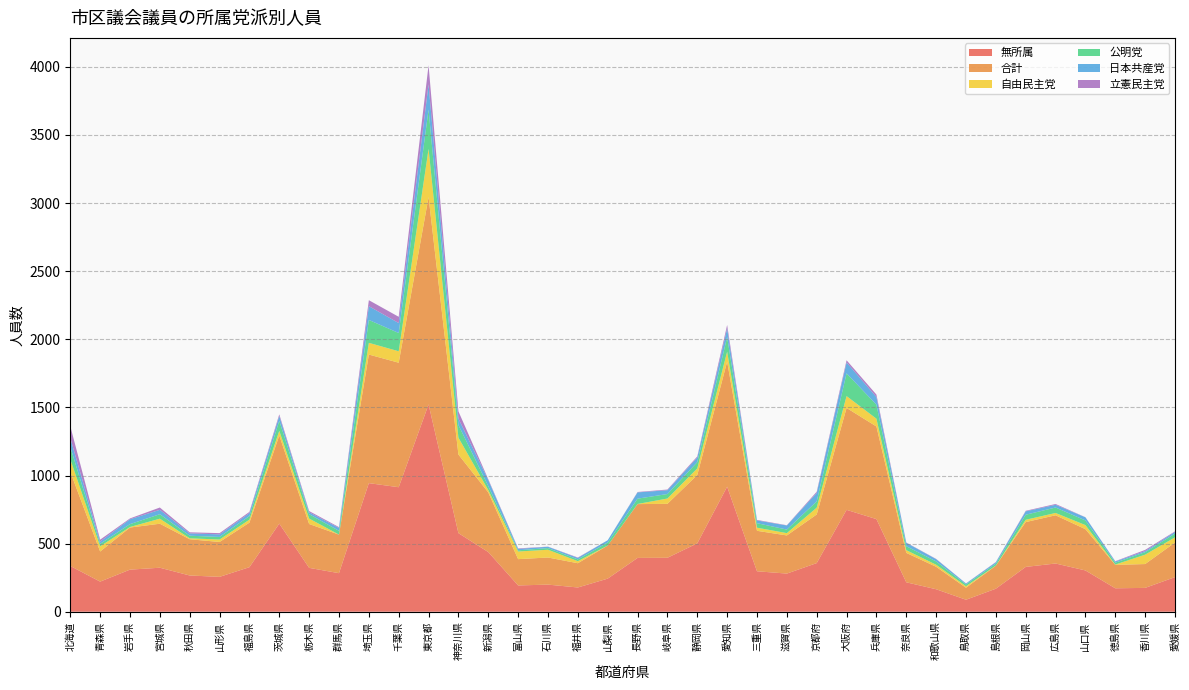

Reading right to left, transcribe all the data shown in this chart.

無所属: 愛媛県=254	香川県=175	徳島県=172	山口県=303	広島県=354	岡山県=329	島根県=169	鳥取県=88	和歌山県=165	奈良県=216	兵庫県=680	大阪府=748	京都府=357	滋賀県=280	三重県=297	愛知県=918	静岡県=502	岐阜県=396	長野県=395	山梨県=243	福井県=178	石川県=199	富山県=193	新潟県=438	神奈川県=577	東京都=1522	千葉県=914	埼玉県=944	群馬県=283	栃木県=322	茨城県=647	福島県=327	山形県=256	秋田県=266	宮城県=323	岩手県=309	青森県=221	北海道=336
合計: 愛媛県=254	香川県=175	徳島県=172	山口県=303	広島県=354	岡山県=329	島根県=169	鳥取県=88	和歌山県=165	奈良県=216	兵庫県=680	大阪府=748	京都府=357	滋賀県=280	三重県=297	愛知県=918	静岡県=502	岐阜県=396	長野県=395	山梨県=243	福井県=178	石川県=199	富山県=193	新潟県=438	神奈川県=577	東京都=1522	千葉県=914	埼玉県=944	群馬県=283	栃木県=322	茨城県=647	福島県=327	山形県=256	秋田県=266	宮城県=323	岩手県=309	青森県=221	北海道=692
自由民主党: 愛媛県=38	香川県=69	徳島県=2	山口県=30	広島県=17	岡山県=17	島根県=1	鳥取県=11	和歌山県=15	奈良県=20	兵庫県=57	大阪府=87	京都府=50	滋賀県=17	三重県=23	愛知県=73	静岡県=48	岐阜県=39	長野県=1	山梨県=0	福井県=15	石川県=57	富山県=56	新潟県=17	神奈川県=124	東京都=354	千葉県=84	埼玉県=86	群馬県=0	栃木県=40	茨城県=34	福島県=22	山形県=18	秋田県=7	宮城県=37	岩手県=4	青森県=38	北海道=92
公明党: 愛媛県=28	香川県=18	徳島県=14	山口県=34	広島県=40	岡山県=37	島根県=14	鳥取県=13	和歌山県=24	奈良県=29	兵庫県=103	大阪府=167	京都府=46	滋賀県=26	三重県=33	愛知県=107	静岡県=46	岐阜県=33	長野県=39	山梨県=22	福井県=13	石川県=12	富山県=9	新潟県=29	神奈川県=93	東京都=288	千葉県=134	埼玉県=168	群馬県=28	栃木県=32	茨城県=73	福島県=26	山形県=19	秋田県=19	宮城県=33	岩手県=21	青森県=18	北海道=90
日本共産党: 愛媛県=12	香川県=8	徳島県=9	山口県=23	広島県=20	岡山県=25	島根県=10	鳥取県=7	和歌山県=17	奈良県=25	兵庫県=56	大阪府=80	京都府=62	滋賀県=30	三重県=20	愛知県=64	静岡県=34	岐阜県=28	長野県=46	山梨県=17	福井県=11	石川県=10	富山県=10	新潟県=45	神奈川県=47	東京都=185	千葉県=73	埼玉県=101	群馬県=21	栃木県=14	茨城県=36	福島県=22	山形県=19	秋田県=17	宮城県=32	岩手県=36	青森県=17	北海道=66
立憲民主党: 愛媛県=4	香川県=9	徳島県=2	山口県=1	広島県=6	岡山県=4	島根県=2	鳥取県=1	和歌山県=2	奈良県=2	兵庫県=18	大阪府=16	京都府=9	滋賀県=2	三重県=4	愛知県=25	静岡県=8	岐阜県=5	長野県=3	山梨県=0	福井県=3	石川県=1	富山県=4	新潟県=6	神奈川県=53	東京都=141	千葉県=46	埼玉県=44	群馬県=6	栃木県=9	茨城県=12	福島県=9	山形県=9	秋田県=8	宮城県=17	岩手県=6	青森県=14	北海道=87